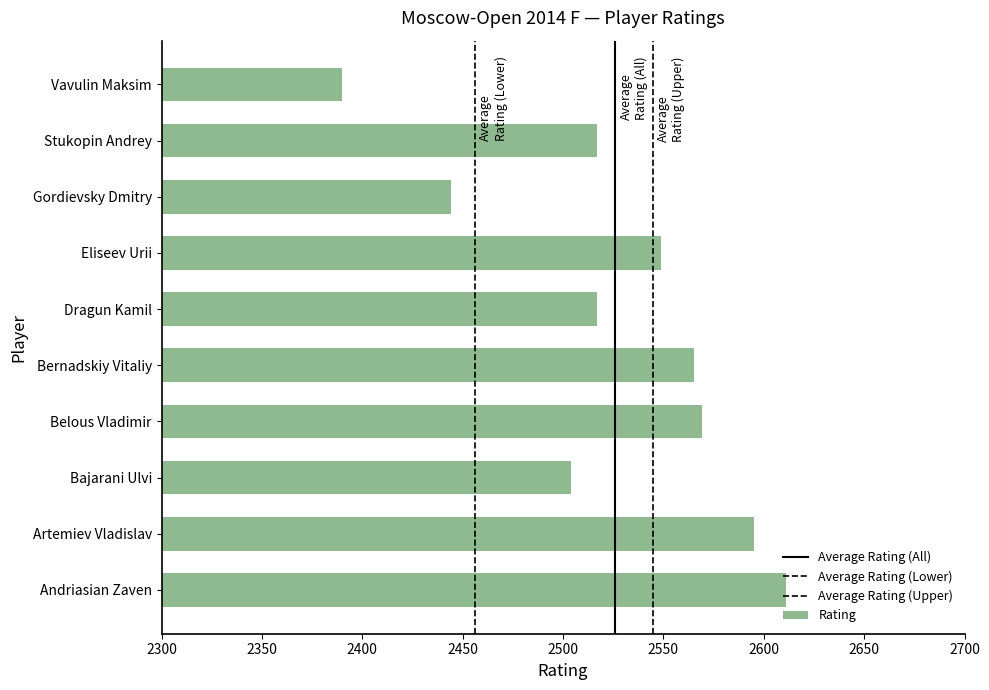

Are the bars horizontal?

Yes